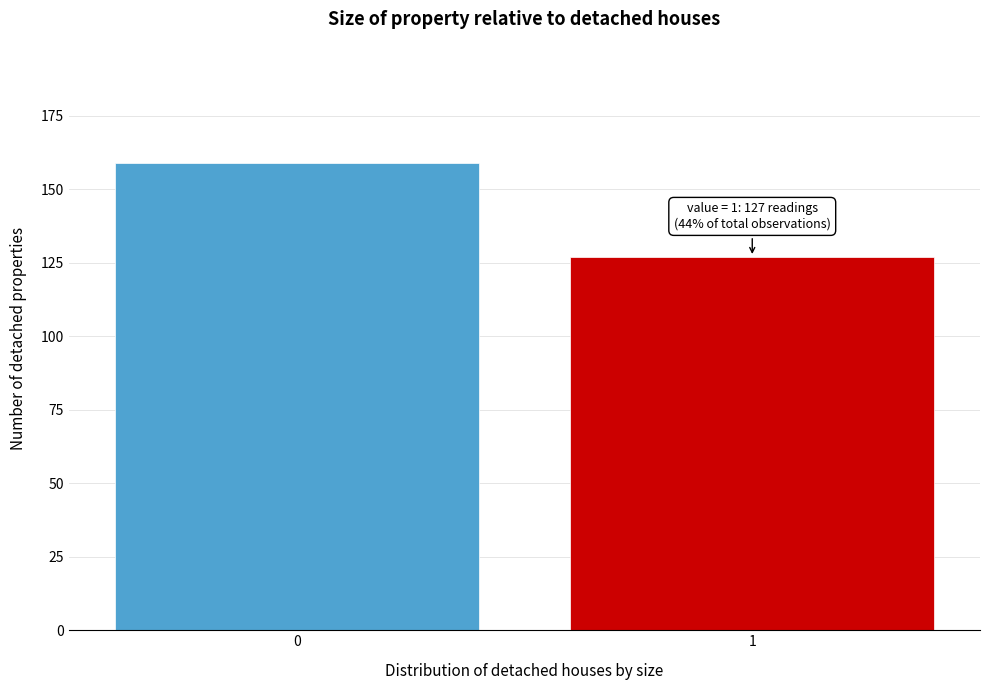

Reading right to left, list all the values displayed in this chart.

1=127	0=159